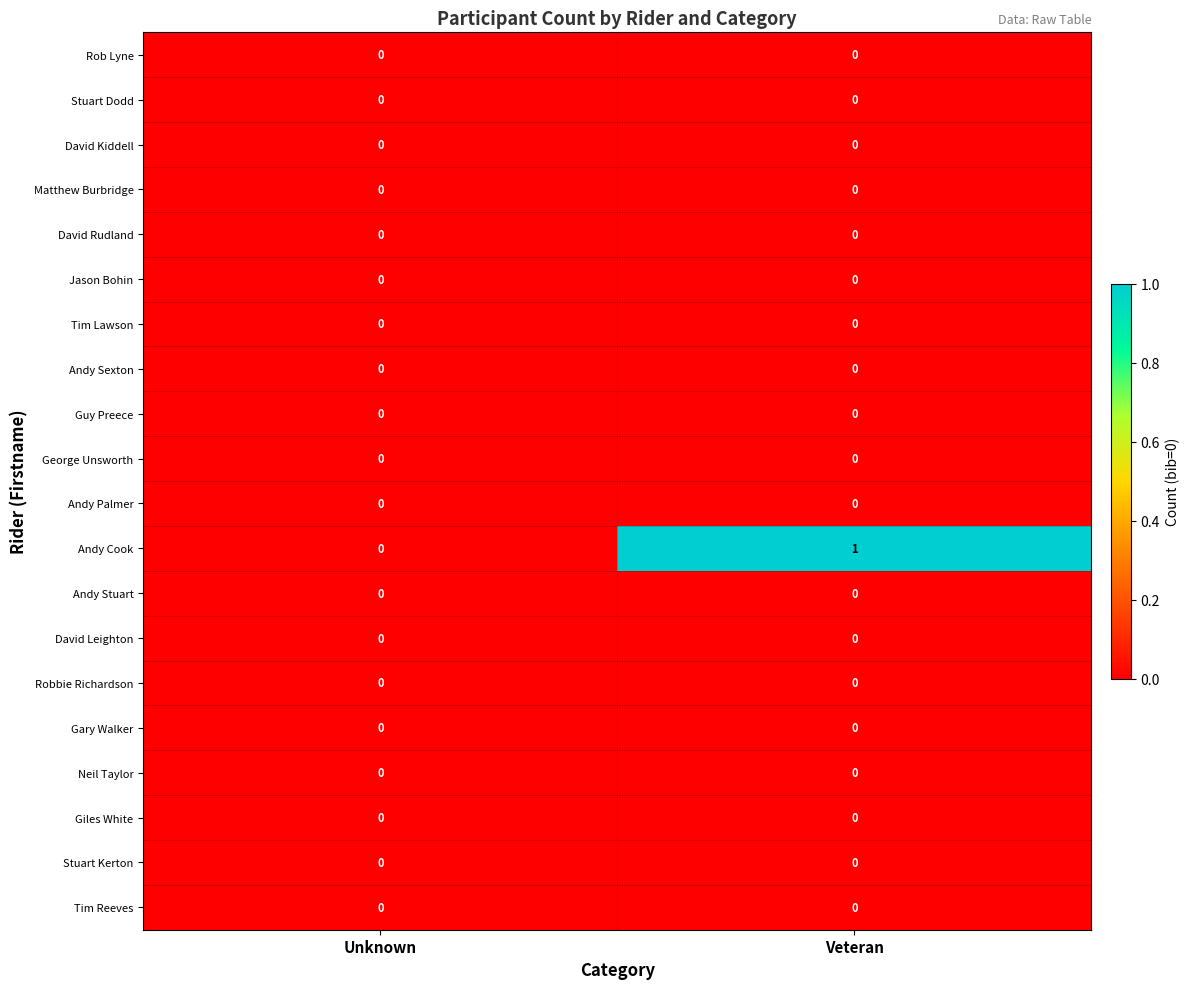

True or false: Andy Palmer has a value of 0 at Veteran.

True